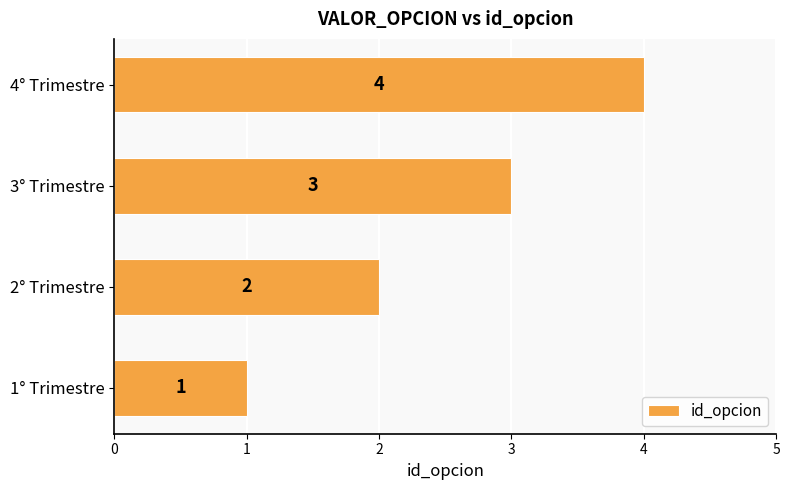

Count the values in the range 2 to 4.

3